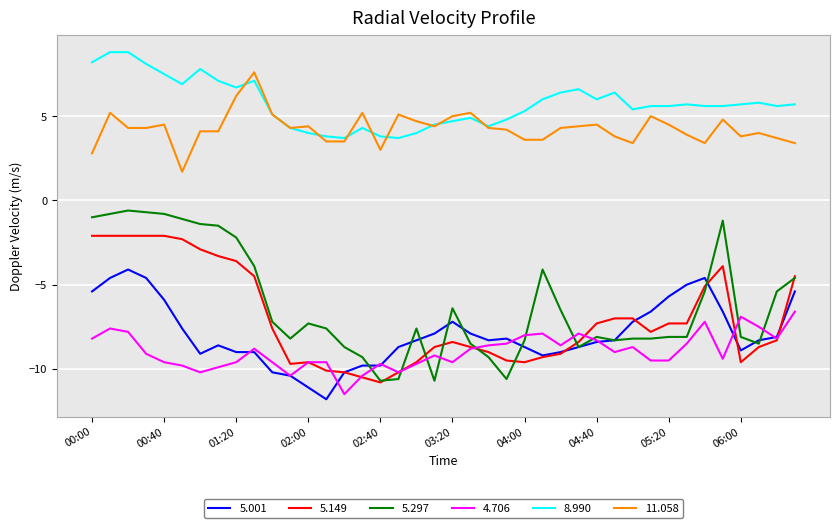

Rank the series by their maximum value, from highest to lowest.

8.990, 11.058, 5.297, 5.149, 5.001, 4.706